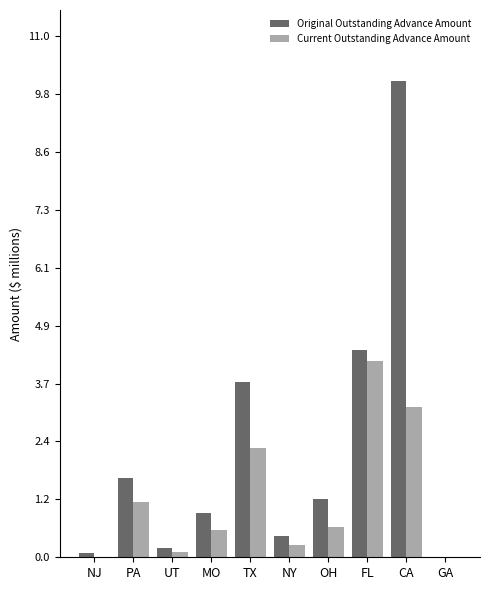

At which label does Original Outstanding Advance Amount first exceed 1?

PA